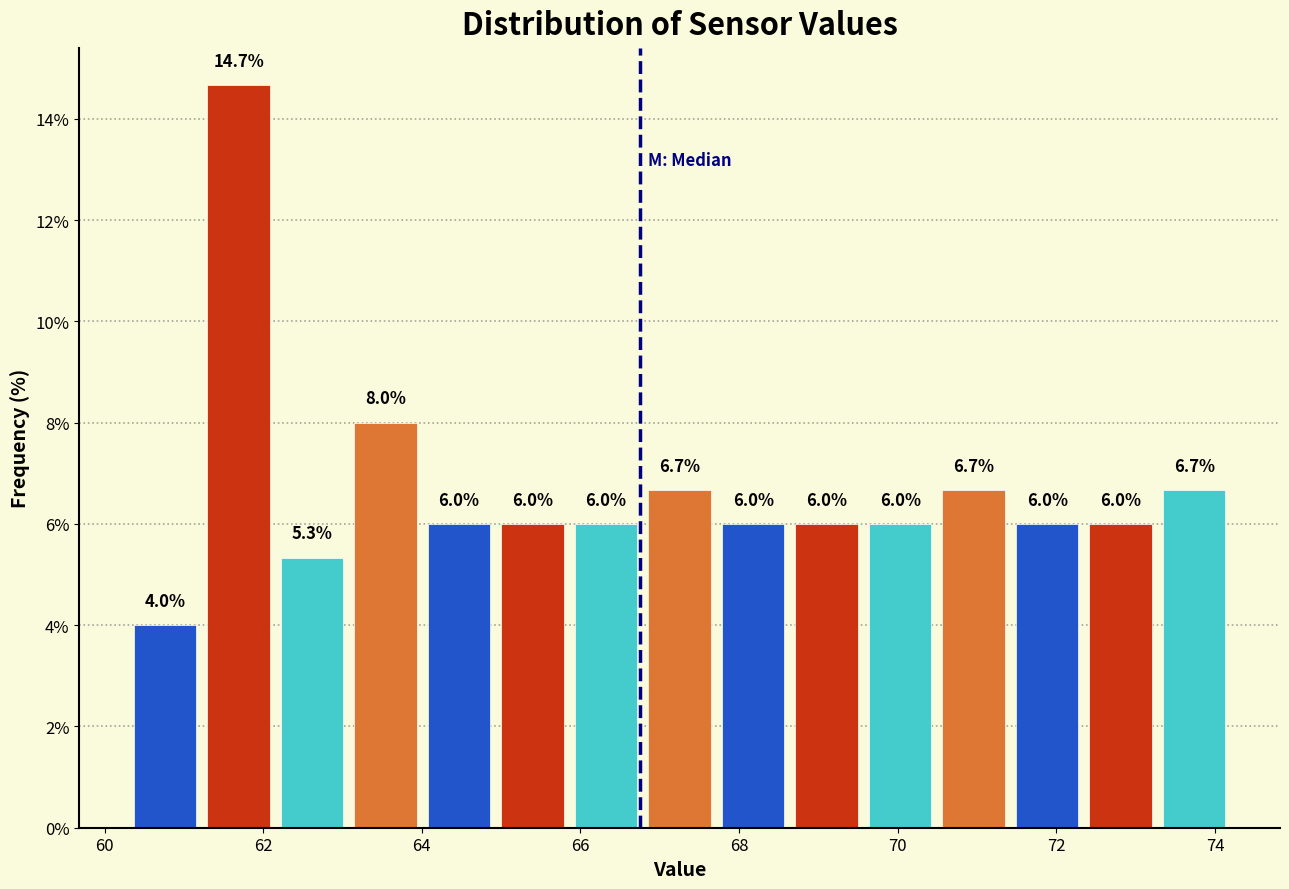

Reading left to right, transcribe this chart: for each bar, give the range it covers on the x-axis and its height. The bar edges are not printed on the chart, so give them approximately, as read against the axis.

60.4 to 61.2: 4.0
61.2 to 62.2: 14.7
62.2 to 63.0: 5.3
63.0 to 64.0: 8.0
64.0 to 65.0: 6.0
65.0 to 65.8: 6.0
65.8 to 66.8: 6.0
66.8 to 67.8: 6.7
67.8 to 68.6: 6.0
68.6 to 69.6: 6.0
69.6 to 70.4: 6.0
70.4 to 71.4: 6.7
71.4 to 72.4: 6.0
72.4 to 73.2: 6.0
73.2 to 74.2: 6.7